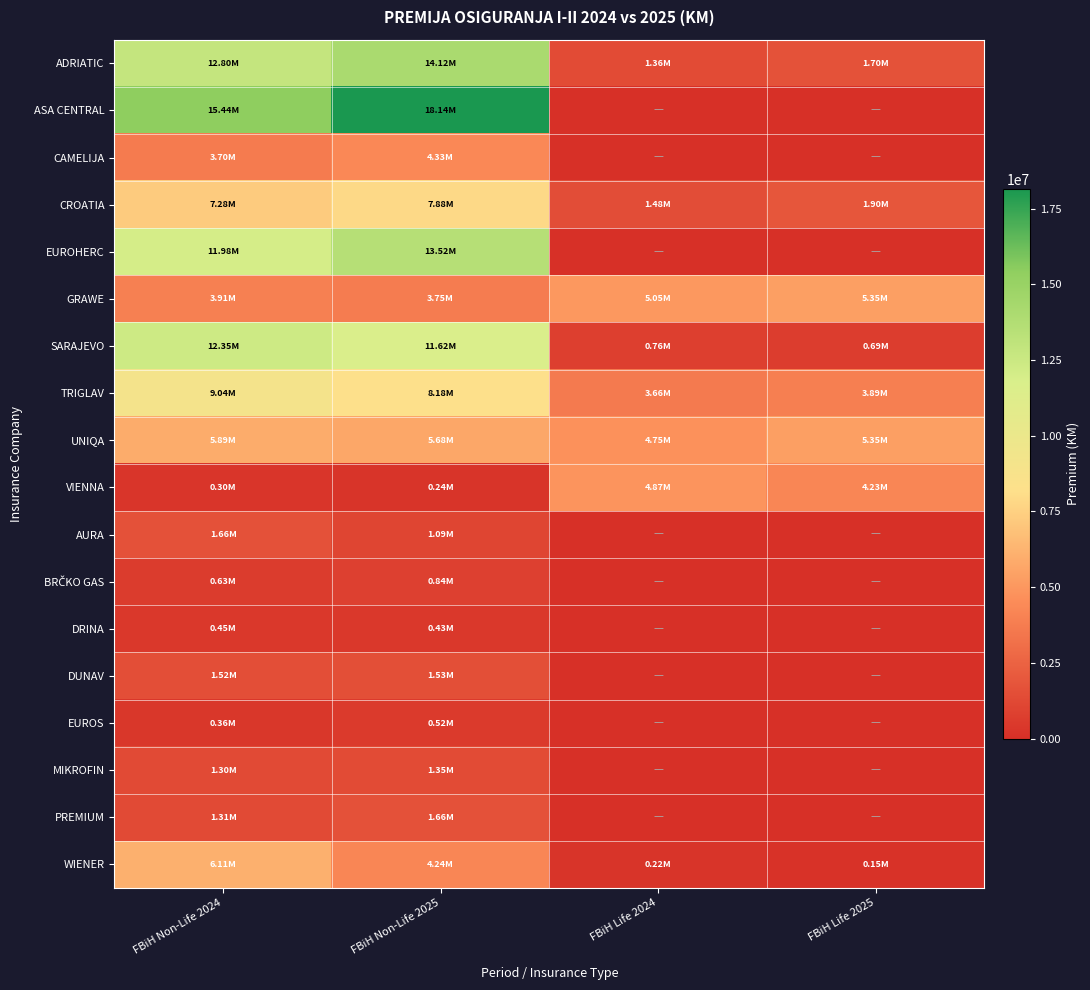

What is the total value across all series at FBiH Non-Life 2024?

96005382